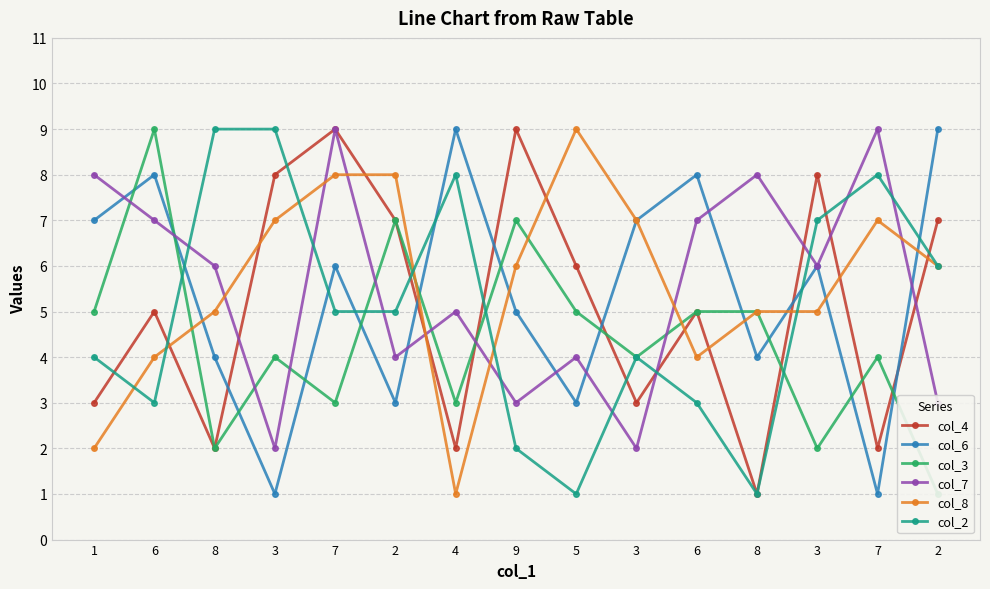

At how many categories does at least one series exceed 3?

15